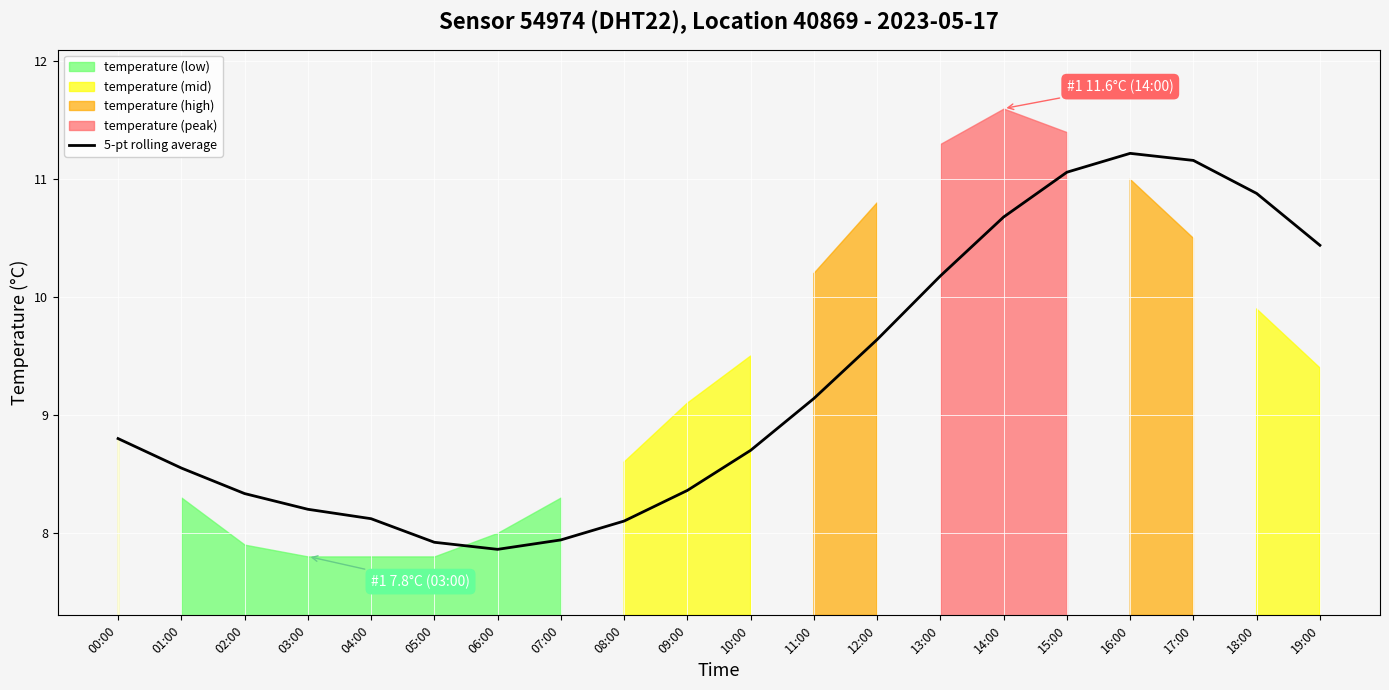

What position from the left is 16:00?

17